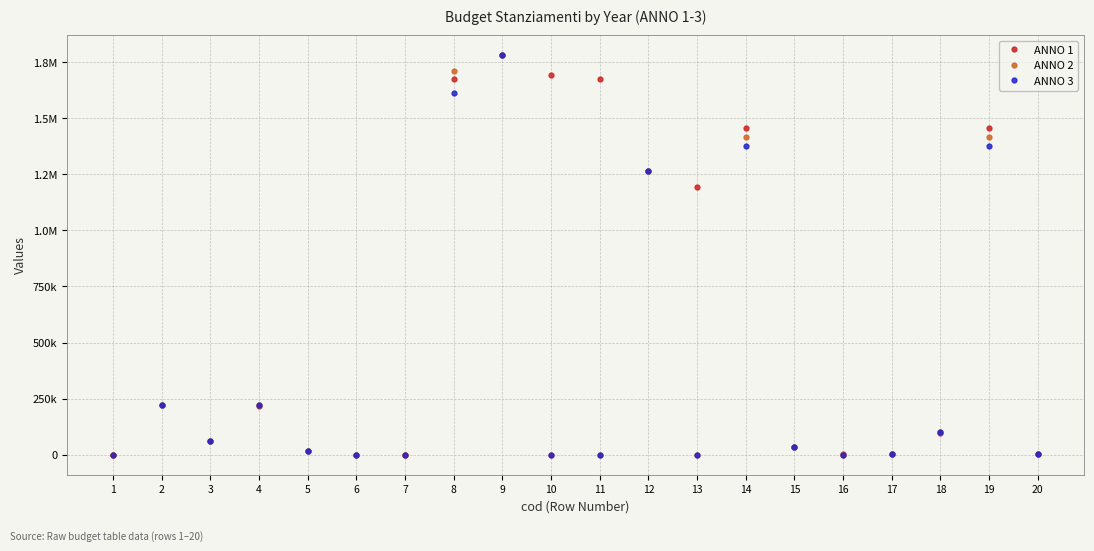

Between which two adjacent categories do ANNO 2 and ANNO 1 first intersect?

3 and 4